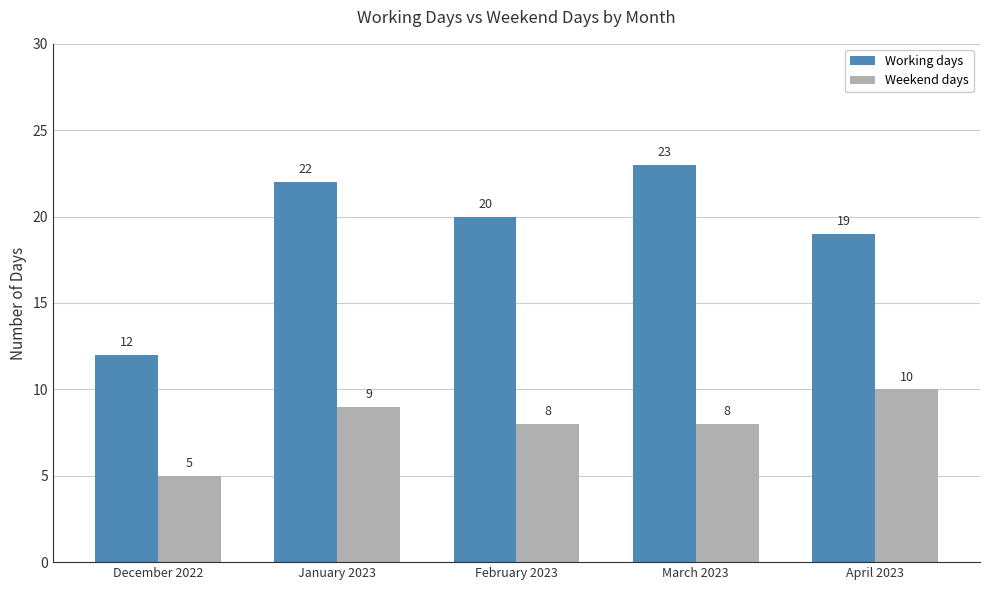

Read the Weekend days value at January 2023.

9